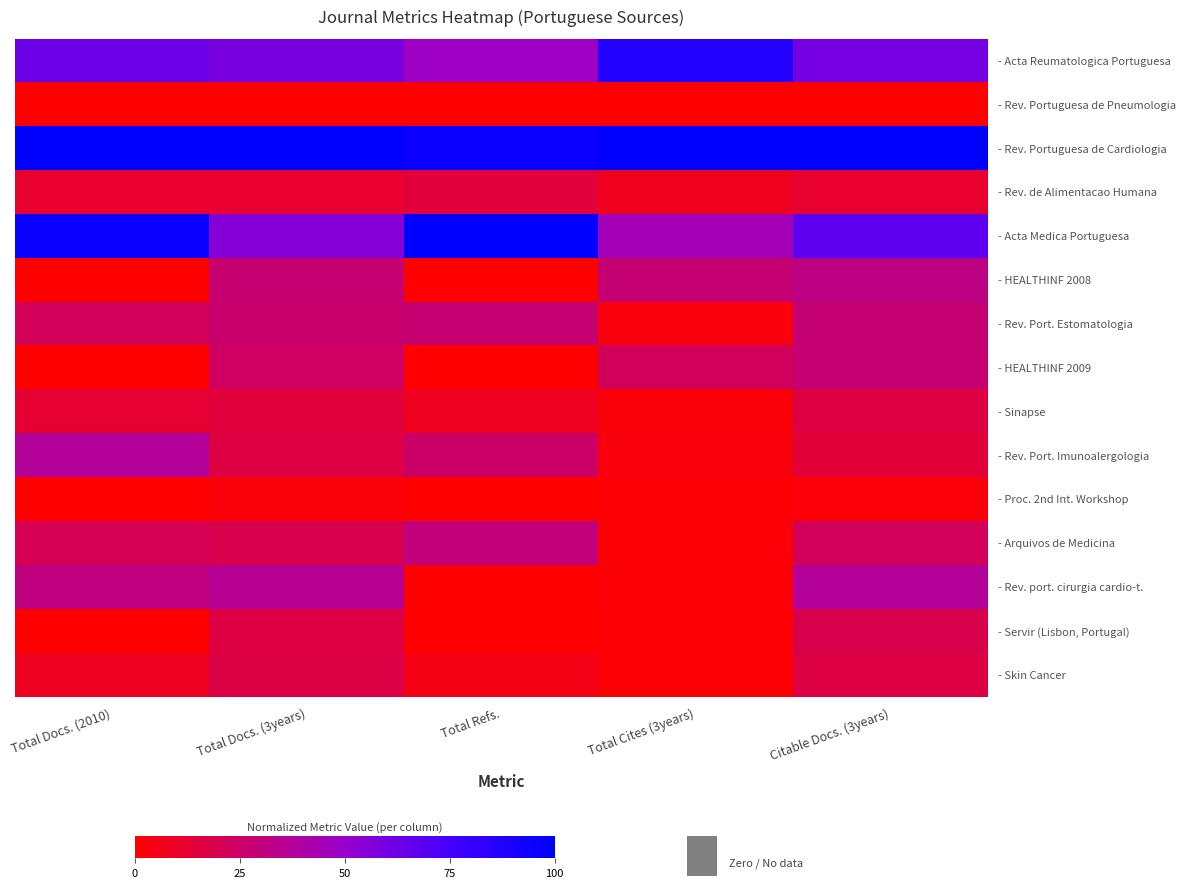

Which has a higher value, Total Cites (3years) or Total Docs. (3years)?

Total Cites (3years)